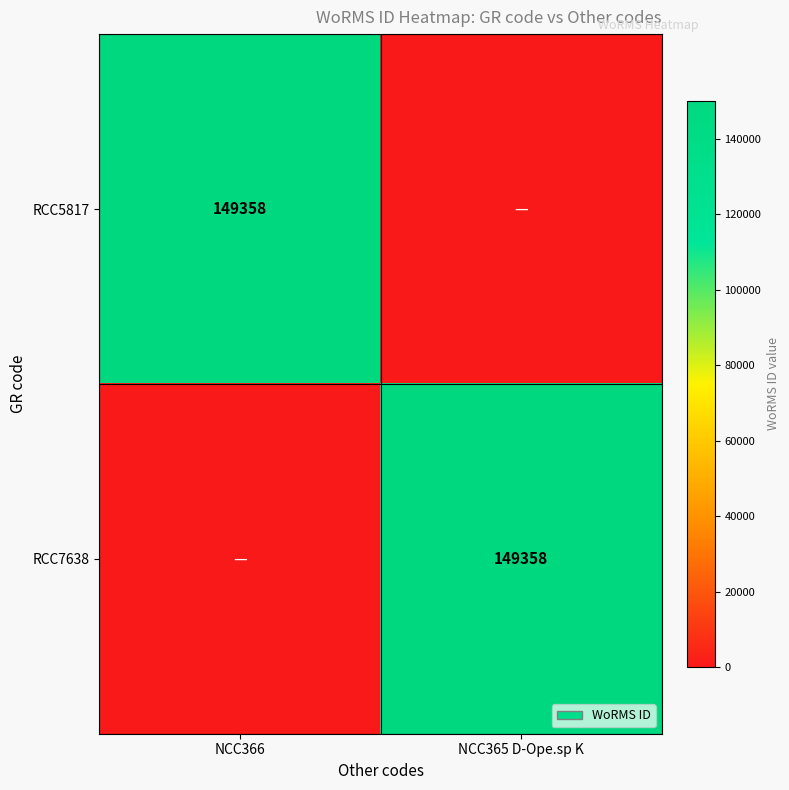

At which category is the sum across all series the highest?

NCC366